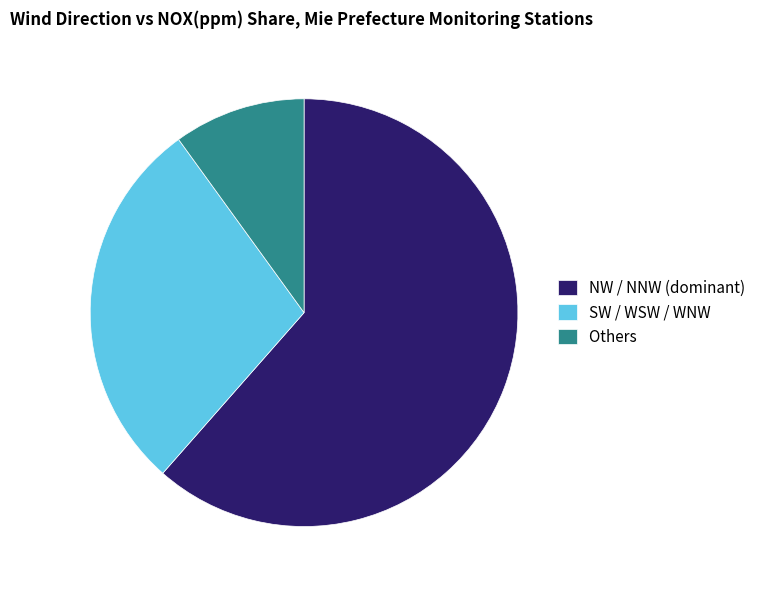

What is the largest slice in the pie chart?

NW / NNW (dominant)